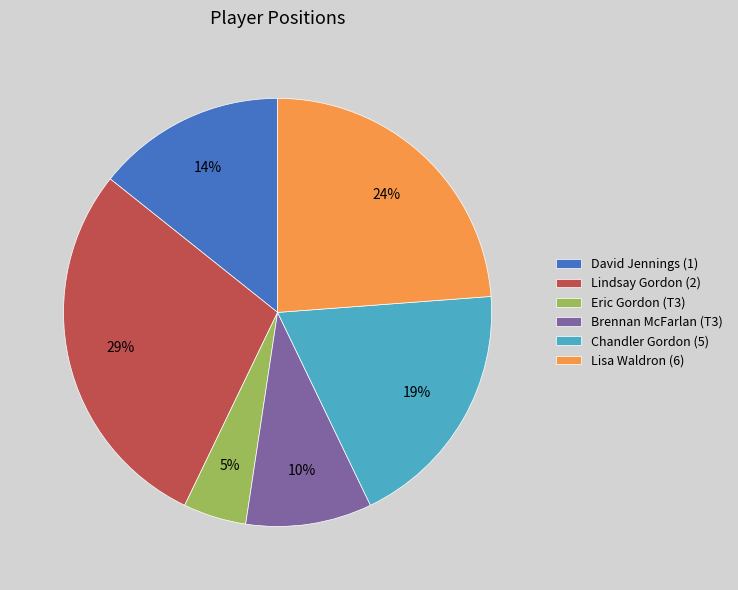

True or false: Eric Gordon (T3) accounts for 5% of the total.

True